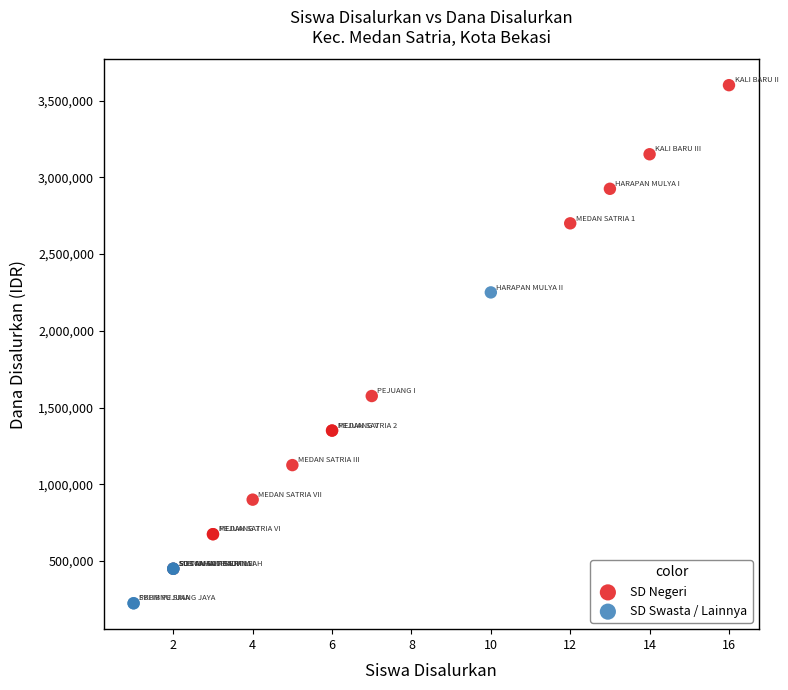

Which series contains the lowest Y value?

SD Swasta / Lainnya